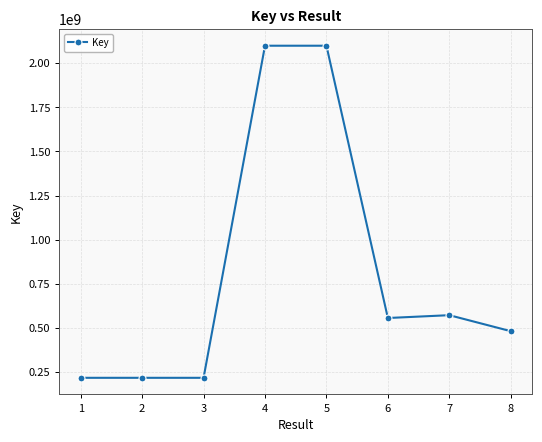

The chart shows a value of 3218541338 at 4. True or false?

False